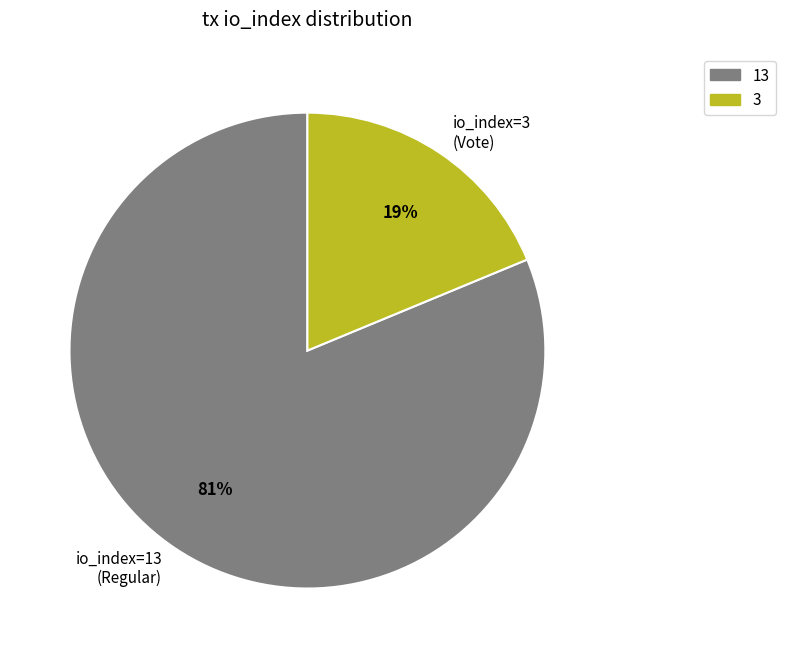

Rank the categories by value from highest to lowest.

13, 3